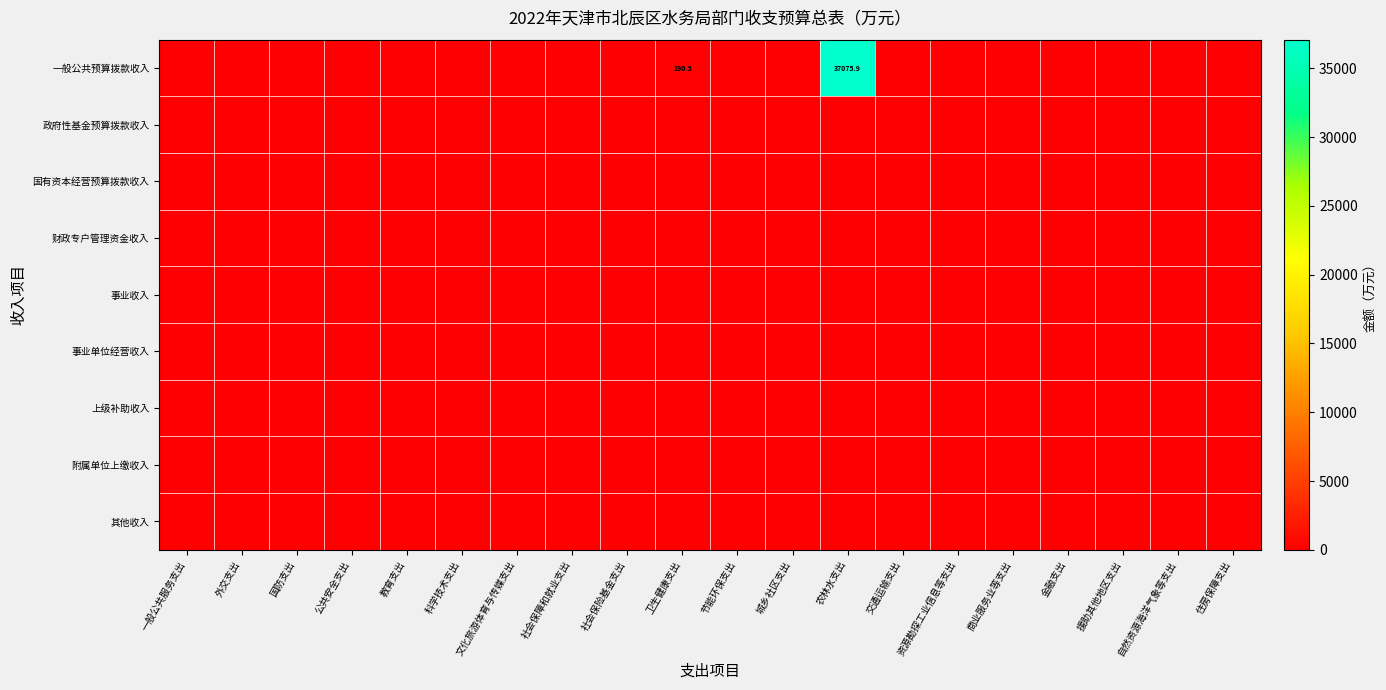

The 一般公共预算拨款收入 series shows 21880.7 at 科学技术支出. True or false?

False